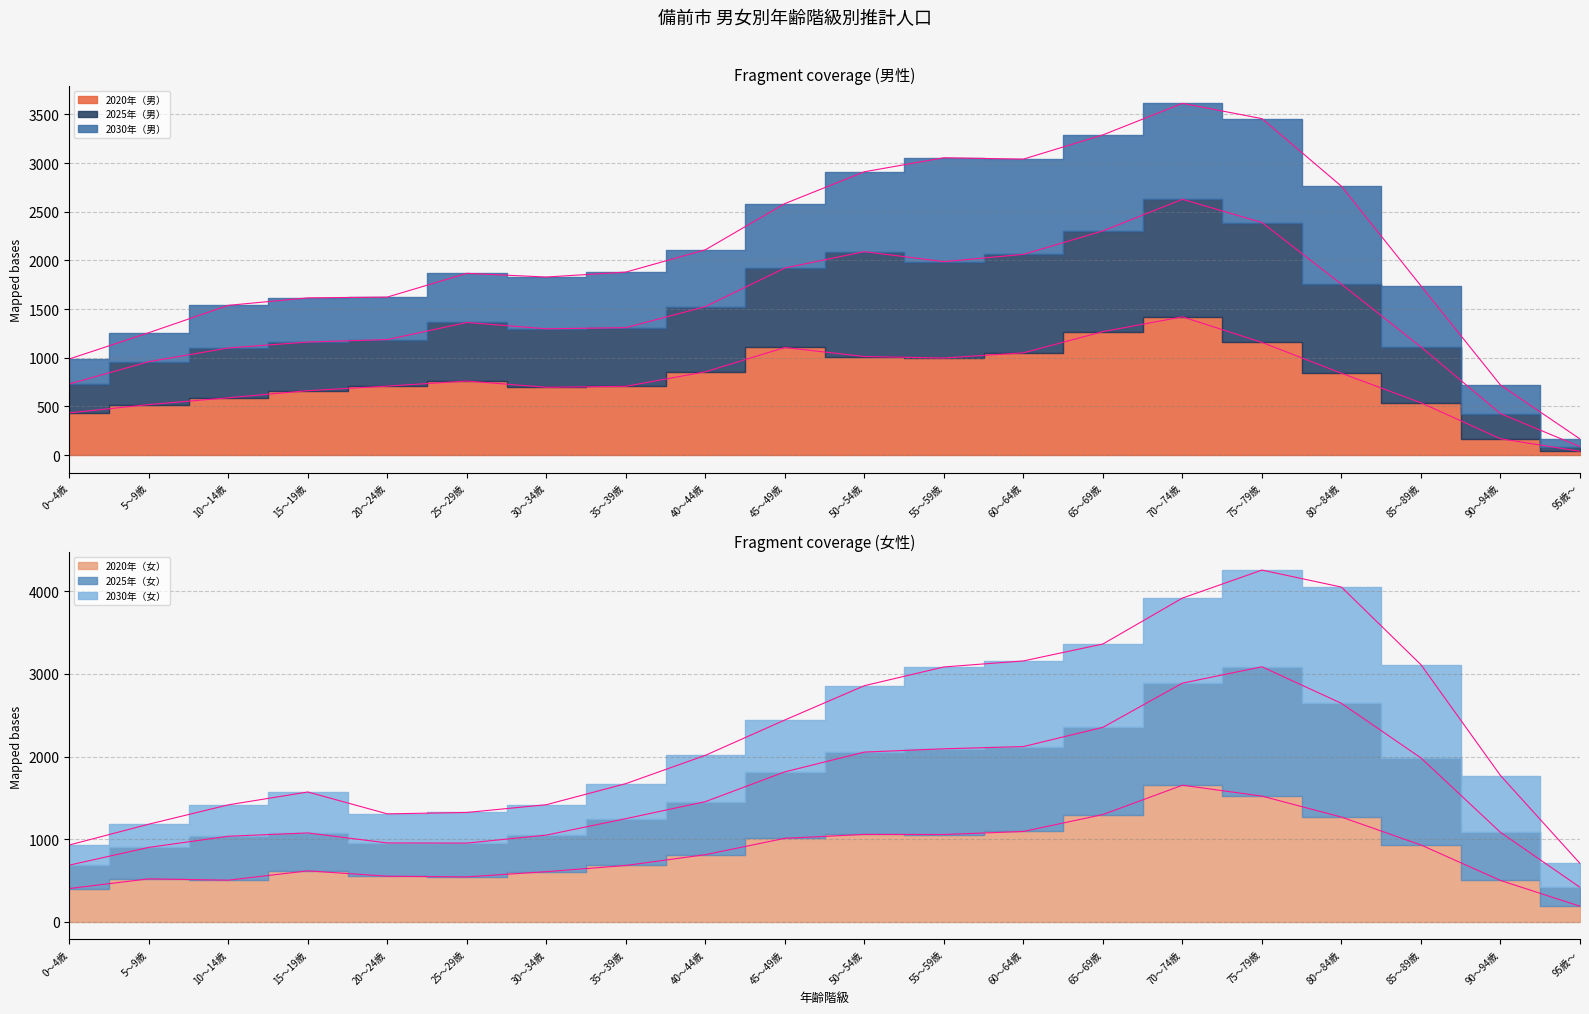

Is the value of 2025年（女） at 20～24歳 greater than the value of 2020年（女） at 20～24歳?

Yes